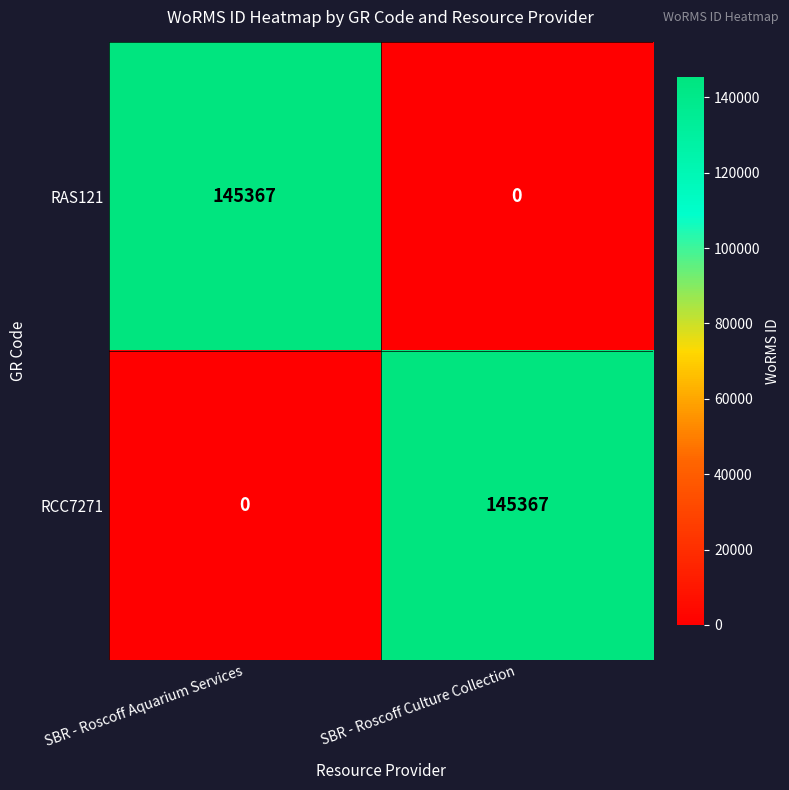

What is the difference between the highest and lowest values at SBR - Roscoff Culture Collection?

145367